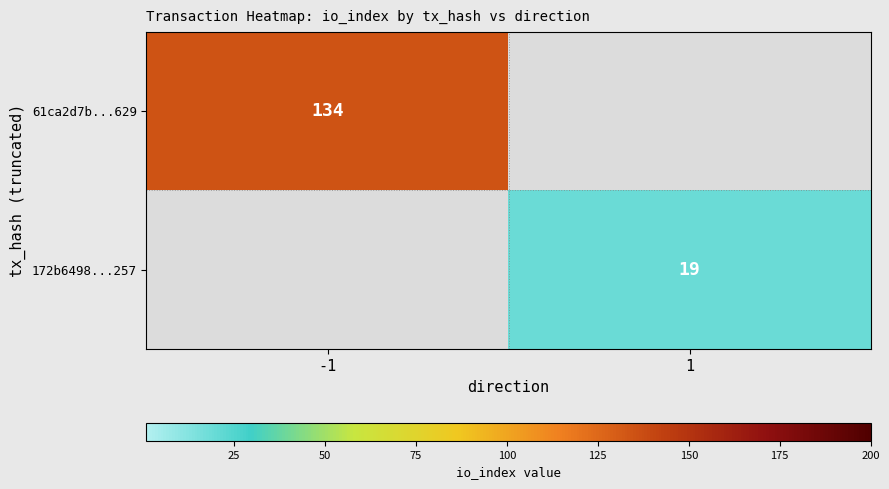

Is it true that 61ca2d7b...629 equals 134 at -1?

True